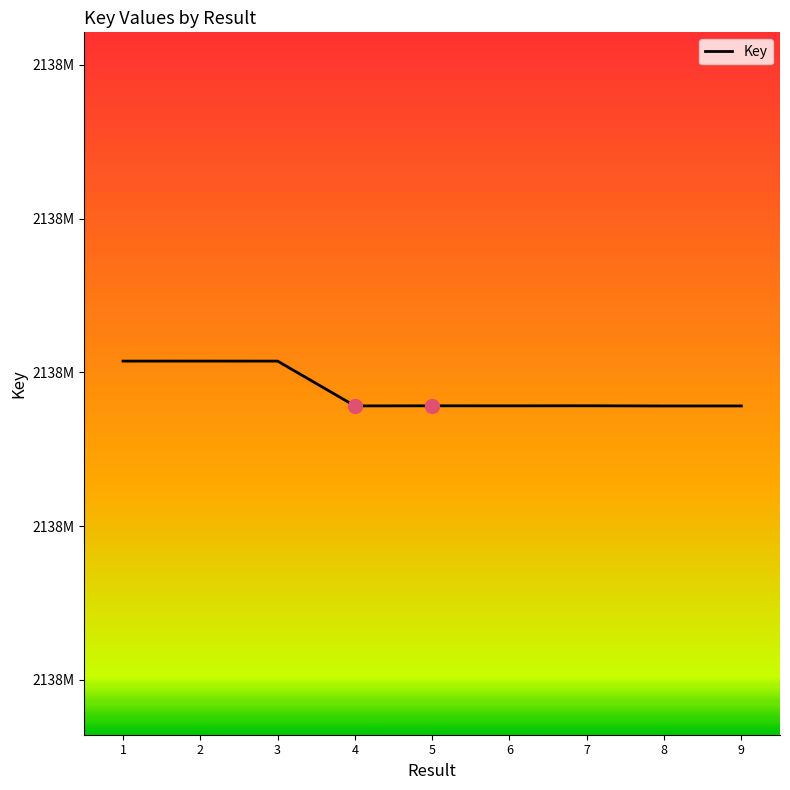

What is the difference between the values at 4 and 9?

27